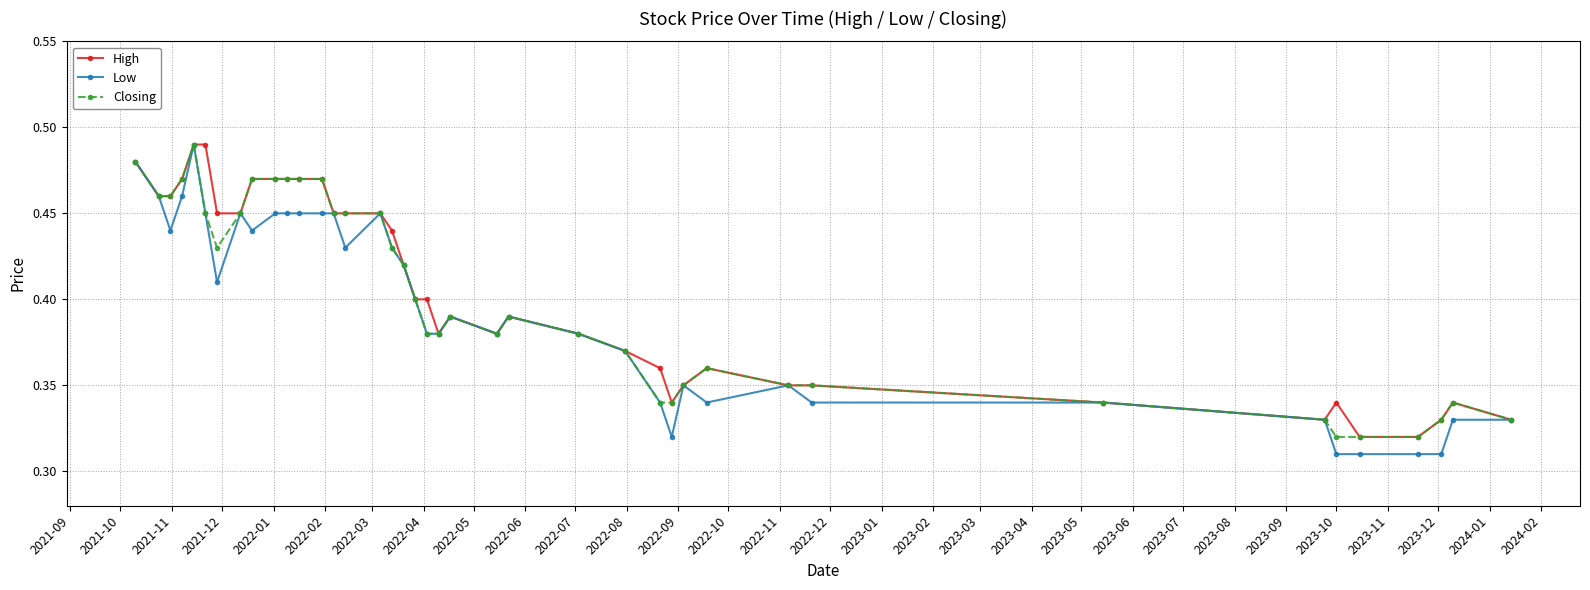

What are all the series names shown in the legend?

High, Low, Closing